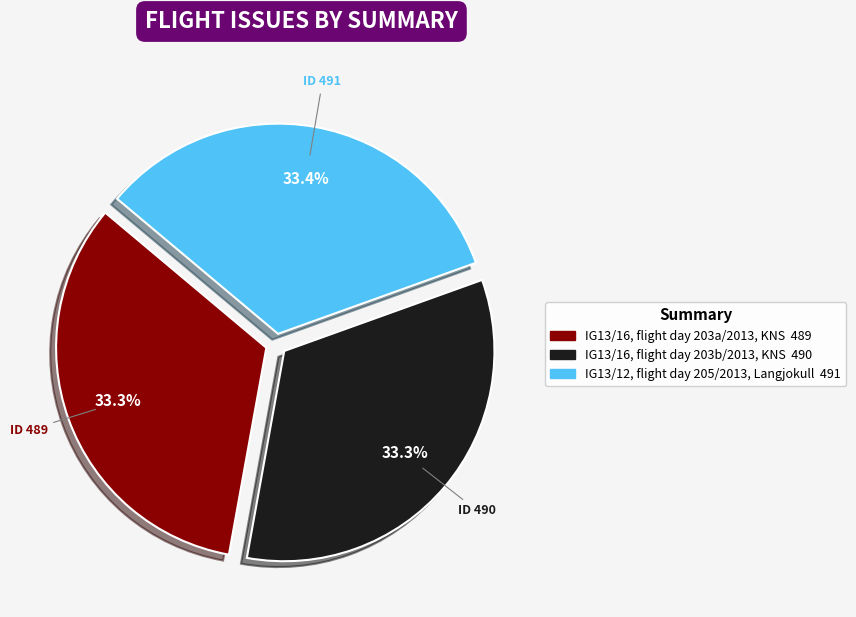

How many segments does this pie chart have?

3